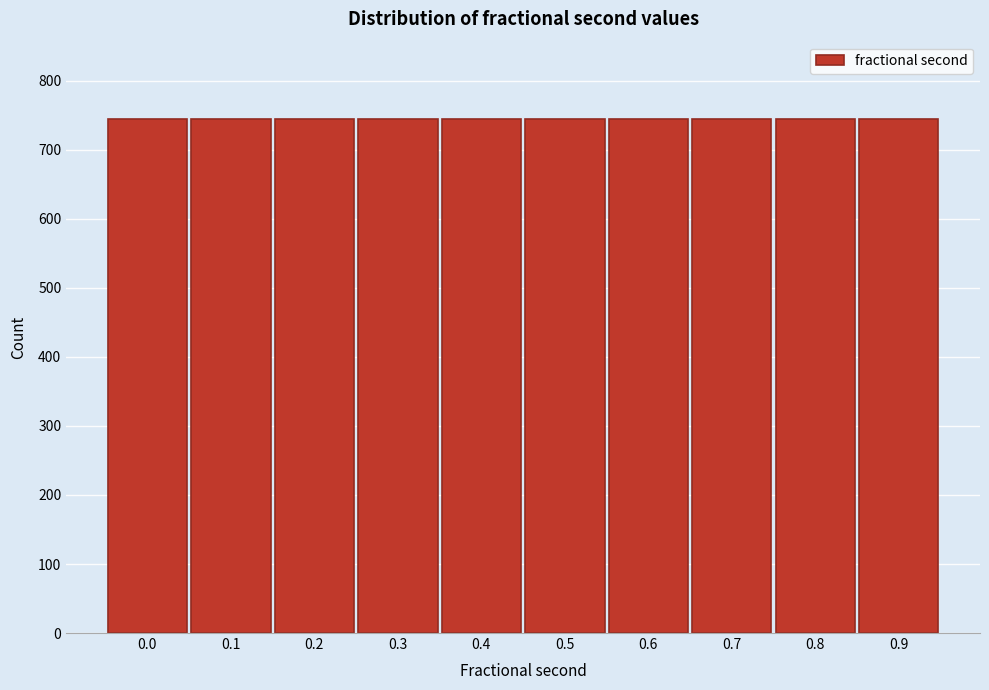

The value at 0.4 is 447. True or false?

False